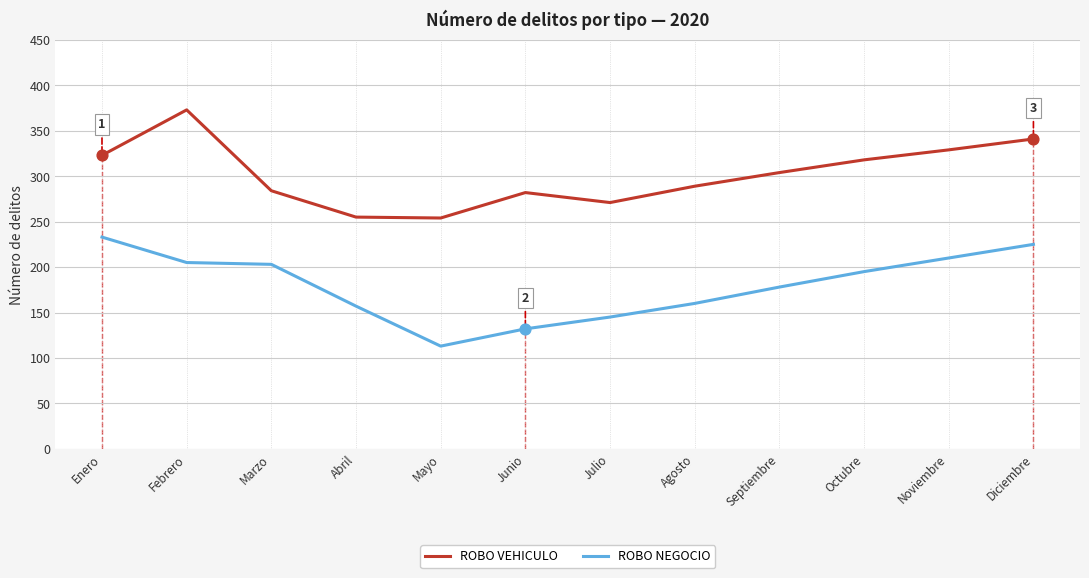

Which series changed the most between Abril and Noviembre?

ROBO VEHICULO